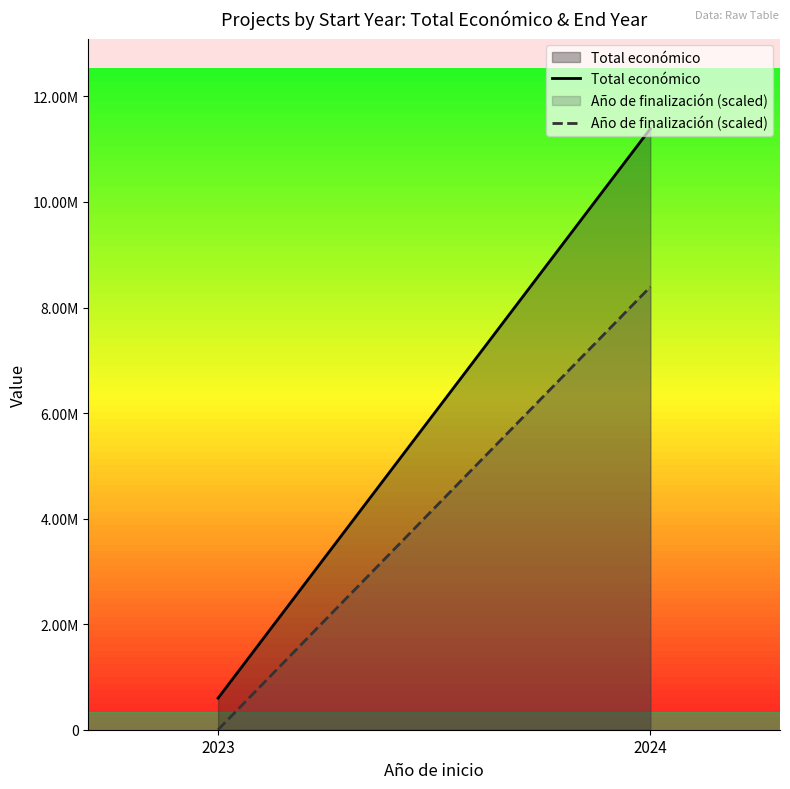

Reading left to right, what are all the values shown in this chart?

Total económico: 598909.0	11388910.0
Año de finalización (scaled): 0.0	8391828.4